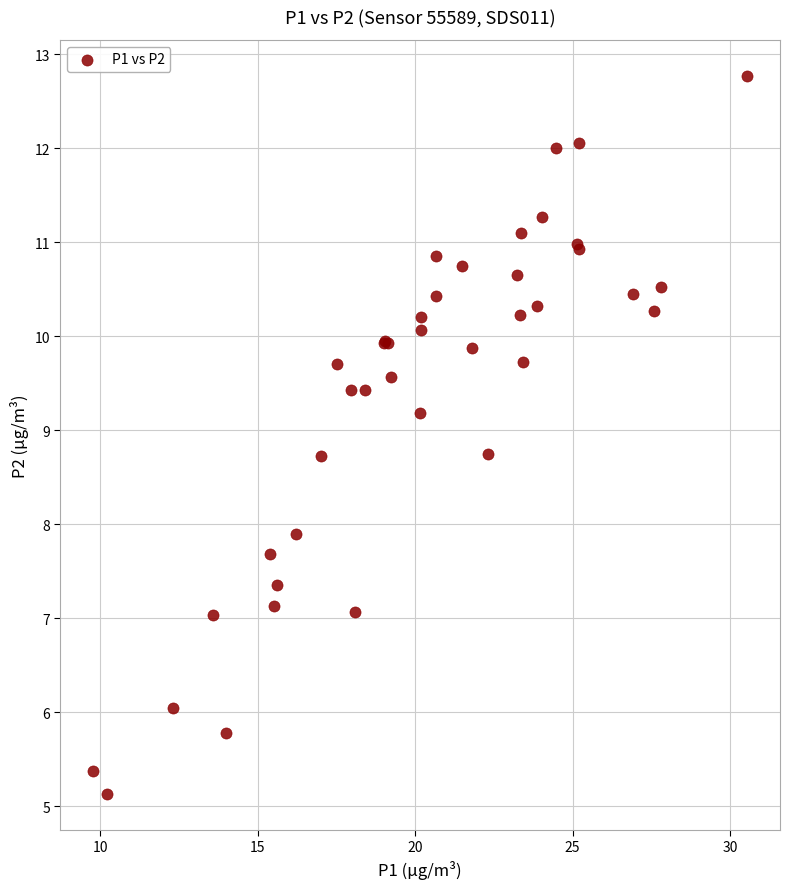

What Y value in the scatter plot is closest to 8?

7.9